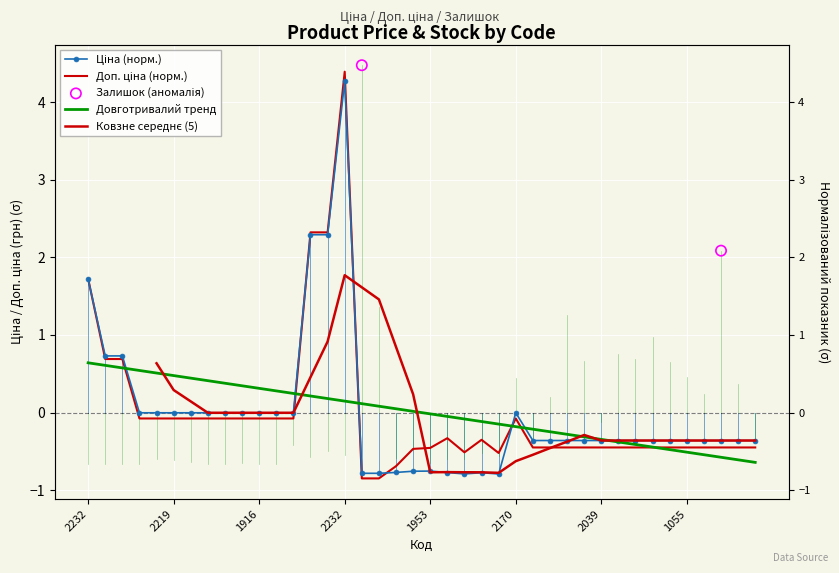

Which series reaches the maximum Y coordinate?

Доп. ціна